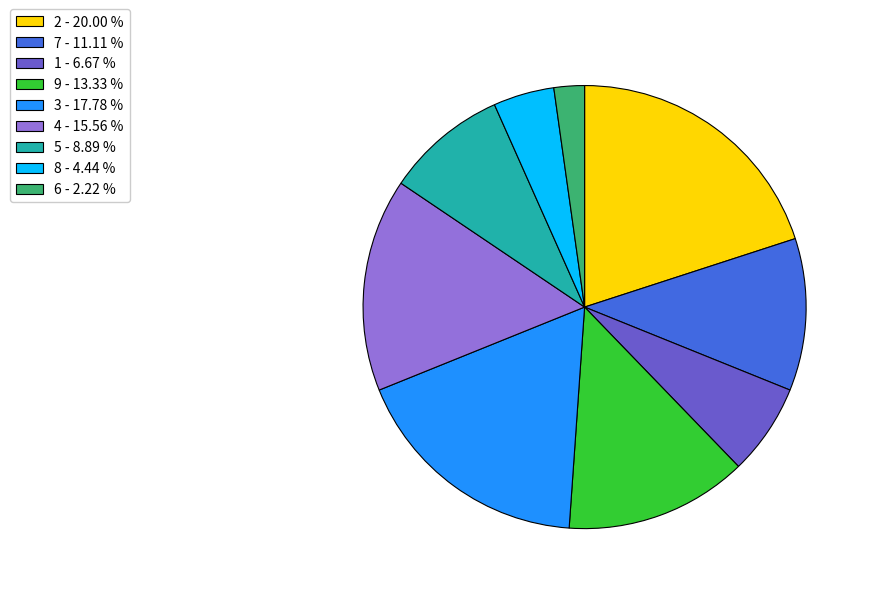

Does any single category account for the majority?

No